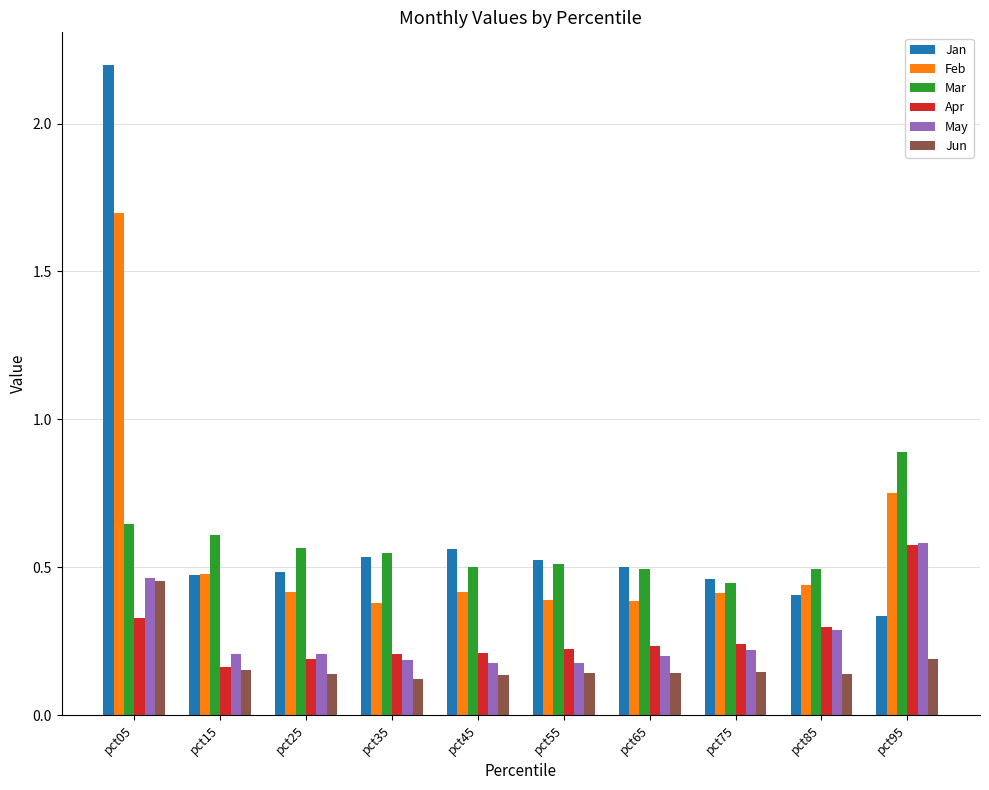

The value of Feb at pct55 is 0.4. True or false?

True